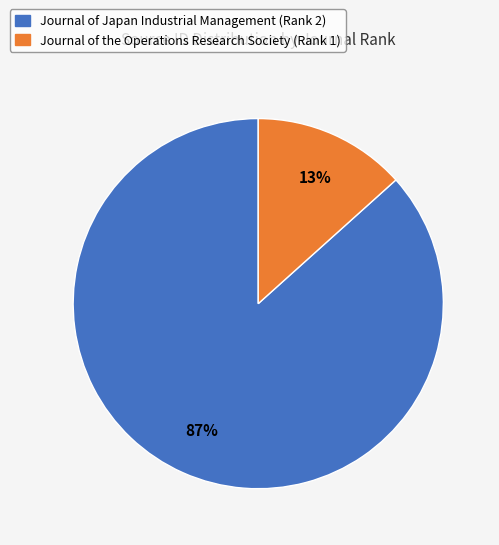

Is there any slice that represents more than half of the pie?

Yes